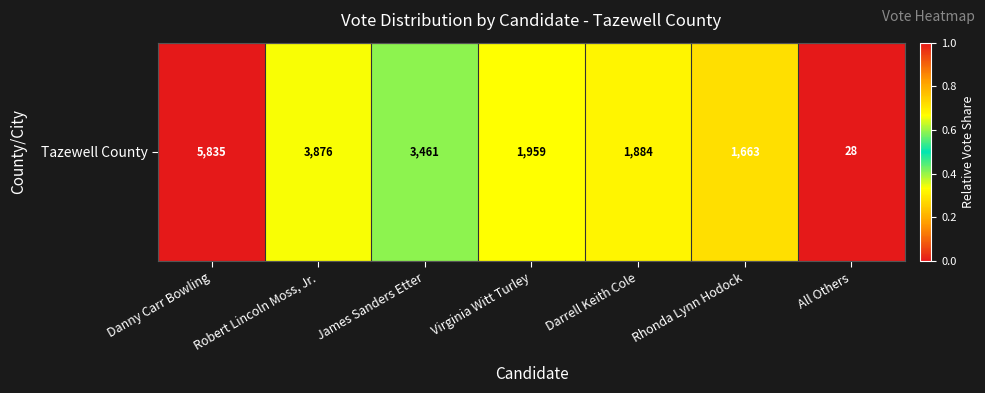

Is it true that the value at Danny Carr Bowling is 1.6?

False